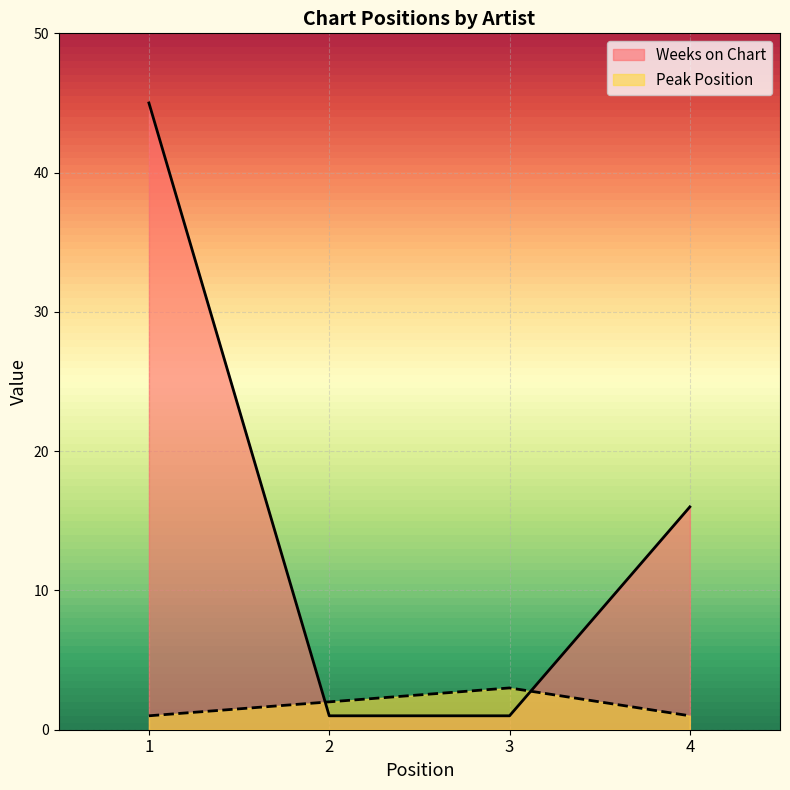

True or false: Weeks on Chart and Peak Position cross at least once.

True